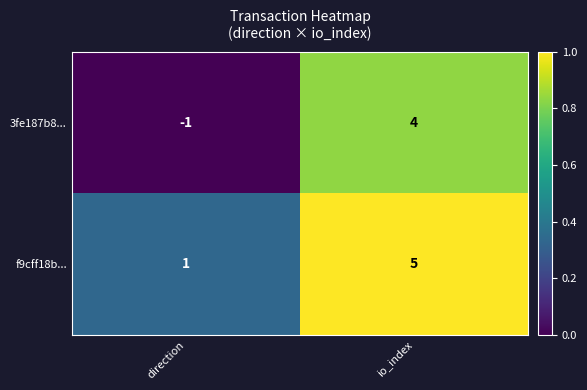

Is it true that f9cff18b... equals 1 at direction?

True